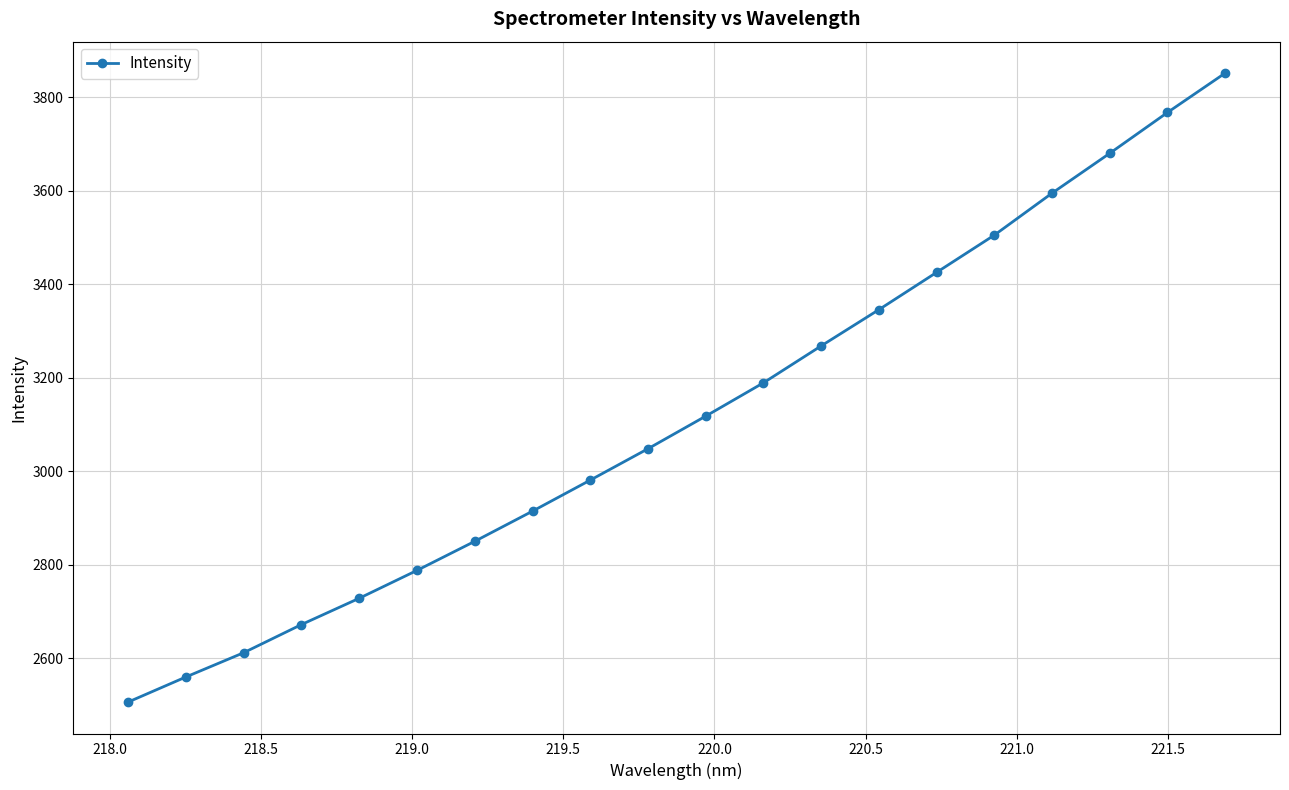

How many data points does each series have?

20